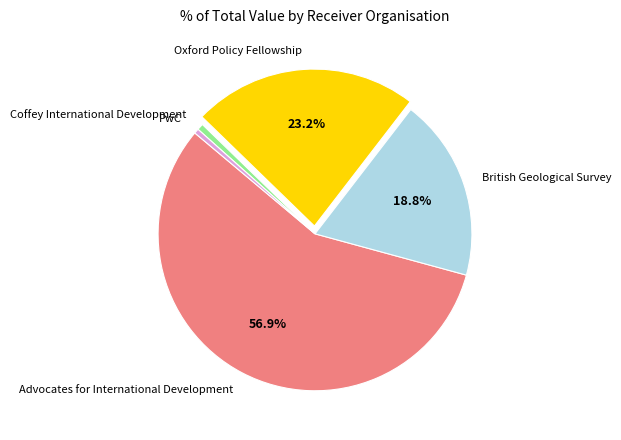

What percentage is the Coffey International Development slice, to the nearest percent?

1%